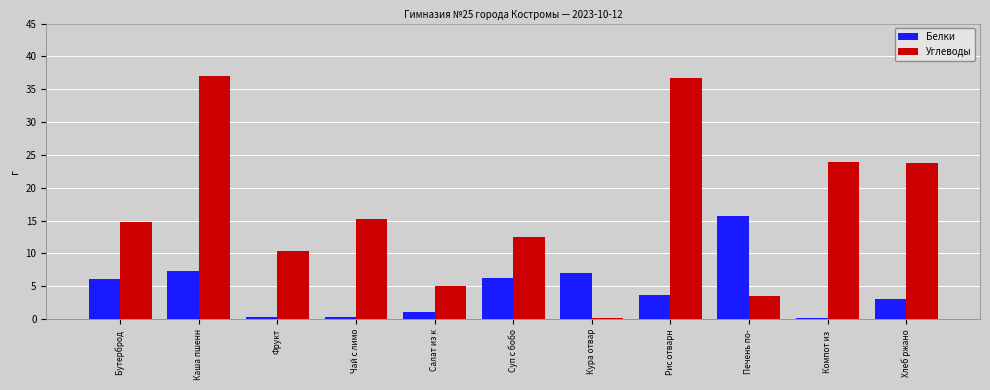

What is the spread (max minus min) of values at Суп с бобо?

6.3